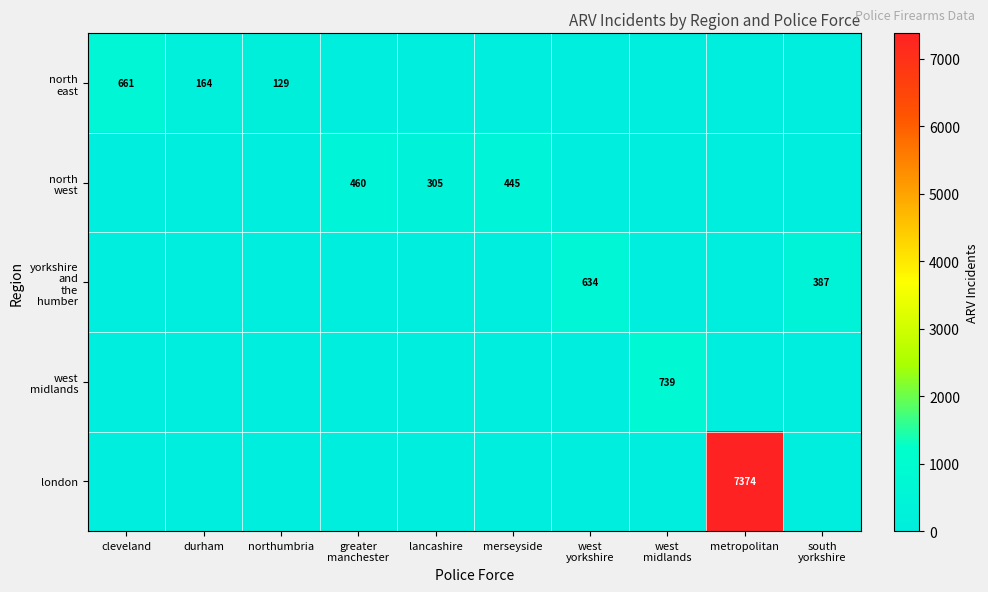

Is it true that north west equals 0 at west midlands?

True